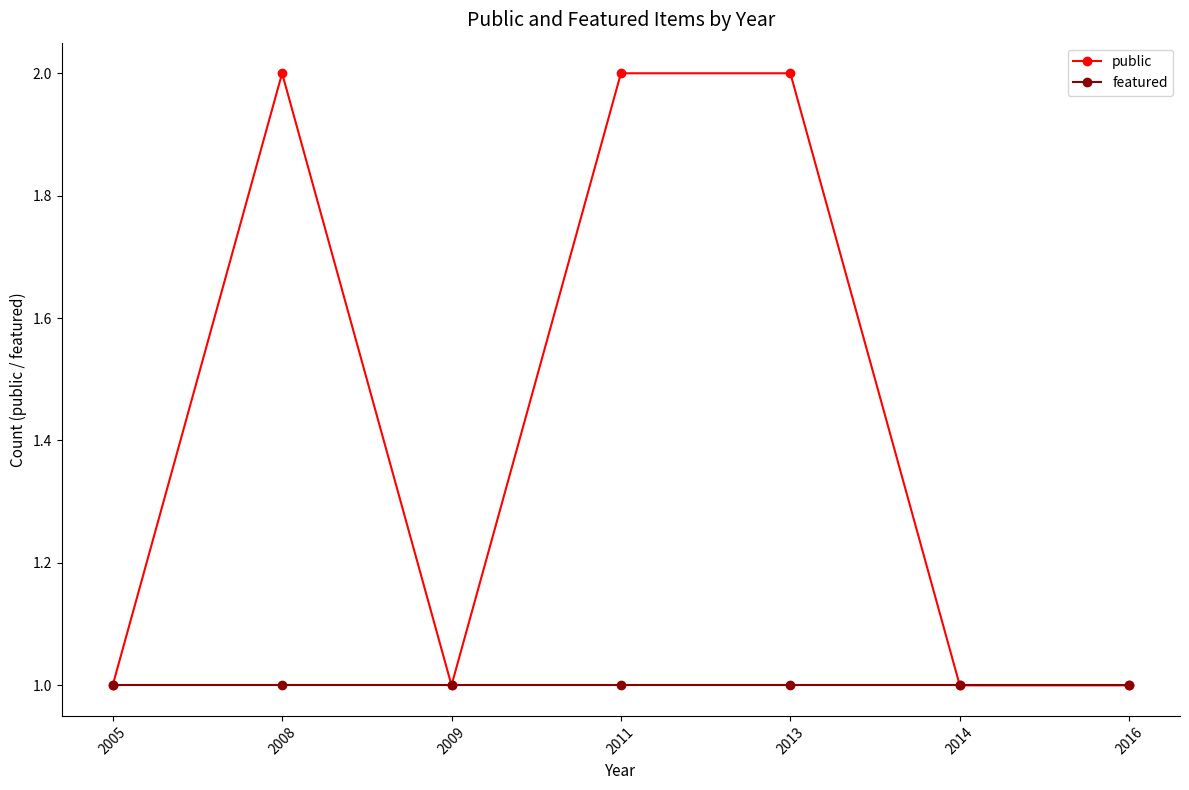

Does the chart display data point markers on the line(s)?

Yes